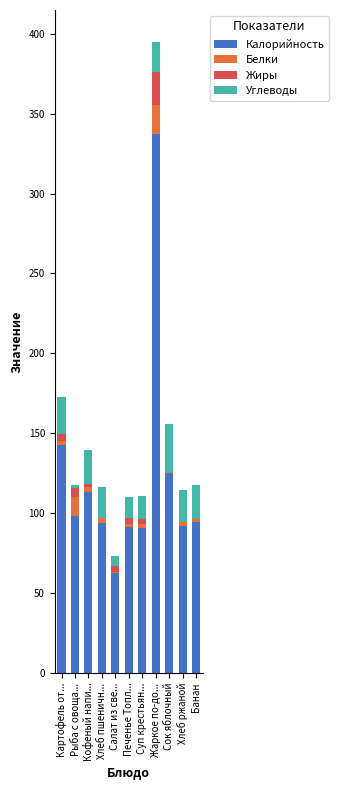

Does the chart contain stacked bars?

Yes